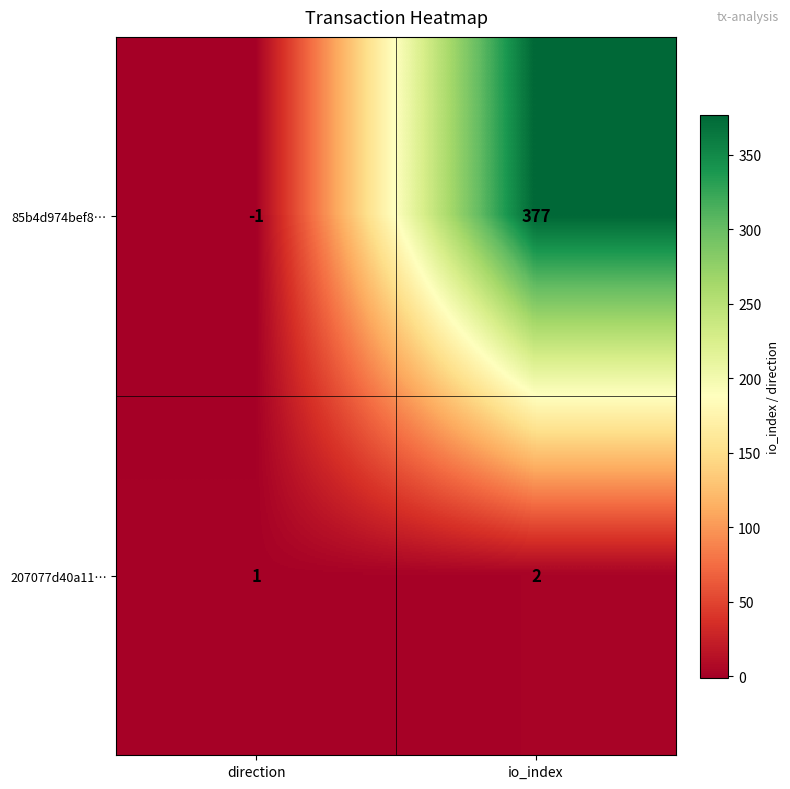

What is the highest value of the 85b4d974bef8… series?

377